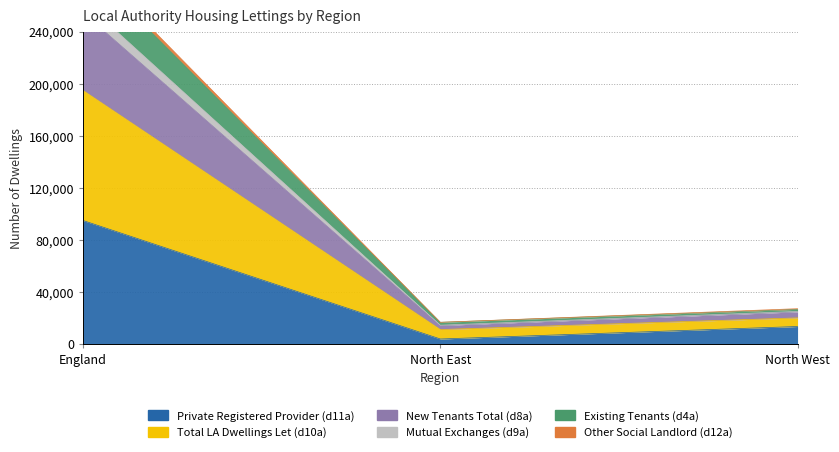

How many lines are shown in the chart?

6